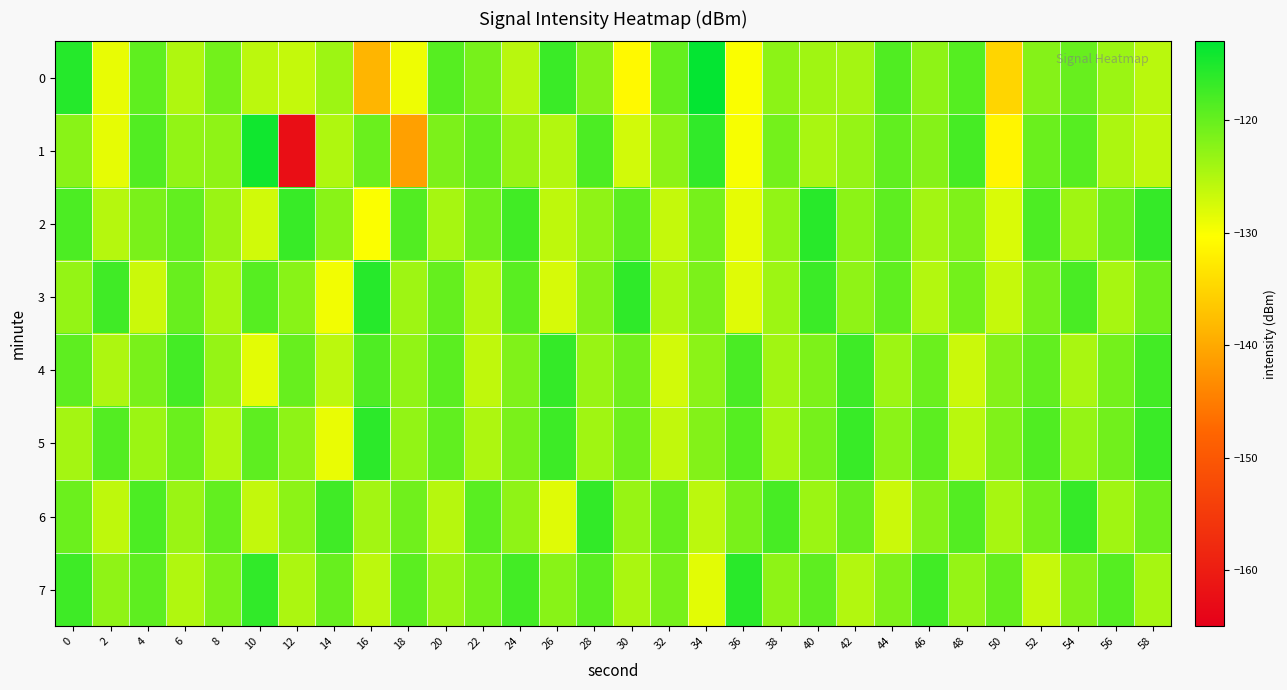

Reading right to left, what are all the values shown in this chart?

0: 58=-125.7	56=-123.6	54=-120.1	52=-122.1	50=-135.1	48=-118.9	46=-122.7	44=-118.6	42=-124.2	40=-124.0	38=-122.6	36=-130.0	34=-113.3	32=-119.8	30=-130.9	28=-122.2	26=-117.0	24=-125.6	22=-121.2	20=-119.0	18=-129.2	16=-138.6	14=-123.7	12=-126.4	10=-125.7	8=-120.8	6=-125.0	4=-119.6	2=-128.8	0=-115.6
1: 58=-126.1	56=-124.7	54=-118.9	52=-120.3	50=-131.4	48=-117.8	46=-122.1	44=-119.7	42=-123.2	40=-124.5	38=-121.0	36=-129.8	34=-116.4	32=-122.6	30=-127.3	28=-118.2	26=-125.1	24=-123.4	22=-119.8	20=-121.5	18=-141.0	16=-120.2	14=-124.9	12=-162.4	10=-114.2	8=-122.8	6=-123.0	4=-118.6	2=-128.7	0=-122.4
2: 58=-116.7	56=-120.5	54=-123.9	52=-118.3	50=-127.8	48=-121.7	46=-124.1	44=-119.4	42=-122.6	40=-115.8	38=-123.0	36=-128.7	34=-121.1	32=-126.4	30=-119.3	28=-122.8	26=-125.9	24=-117.5	22=-120.7	20=-124.3	18=-118.6	16=-130.1	14=-122.4	12=-116.9	10=-127.2	8=-123.5	6=-119.8	4=-121.4	2=-125.3	0=-118.2
3: 58=-120.6	56=-124.4	54=-118.0	52=-121.2	50=-126.5	48=-120.9	46=-125.2	44=-119.6	42=-122.8	40=-117.1	38=-123.7	36=-128.2	34=-121.5	32=-124.9	30=-116.3	28=-122.0	26=-127.6	24=-119.1	22=-125.4	20=-120.0	18=-123.8	16=-115.7	14=-129.5	12=-122.3	10=-118.9	8=-124.6	6=-120.2	4=-126.8	2=-117.4	0=-123.1
4: 58=-117.6	56=-121.0	54=-124.5	52=-119.8	50=-122.1	48=-126.8	46=-120.4	44=-123.7	42=-117.3	40=-121.6	38=-124.0	36=-118.1	34=-122.5	32=-127.3	30=-120.7	28=-123.4	26=-116.6	24=-121.8	22=-126.1	20=-119.2	18=-122.9	16=-118.4	14=-125.7	12=-120.1	10=-128.5	8=-123.2	6=-117.7	4=-121.3	2=-124.8	0=-119.5
5: 58=-117.0	56=-120.8	54=-123.2	52=-118.5	50=-121.8	48=-125.6	46=-119.3	44=-122.5	42=-116.9	40=-121.1	38=-124.3	36=-118.8	34=-122.0	32=-126.2	30=-120.6	28=-123.9	26=-117.2	24=-121.4	22=-124.8	20=-119.7	18=-123.0	16=-116.1	14=-128.9	12=-122.7	10=-119.5	8=-125.1	6=-120.3	4=-123.6	2=-118.7	0=-124.2
6: 58=-120.5	56=-123.9	54=-116.7	52=-121.0	50=-124.4	48=-118.7	46=-122.1	44=-126.8	42=-120.2	40=-123.6	38=-117.9	36=-121.3	34=-125.7	32=-120.0	30=-123.3	28=-116.5	26=-128.2	24=-122.8	22=-119.1	20=-125.4	18=-120.7	16=-124.1	14=-117.4	12=-122.6	10=-126.3	8=-119.8	6=-123.5	4=-118.2	2=-125.9	0=-120.4
7: 58=-124.3	56=-118.8	54=-122.0	52=-126.5	50=-119.9	48=-123.2	46=-117.5	44=-121.7	42=-125.1	40=-119.4	38=-122.7	36=-115.9	34=-128.4	32=-121.2	30=-124.6	28=-119.0	26=-122.3	24=-117.6	22=-120.9	20=-123.5	18=-119.2	16=-125.8	14=-120.1	12=-124.7	10=-116.4	8=-121.6	6=-125.0	4=-119.5	2=-122.8	0=-117.3